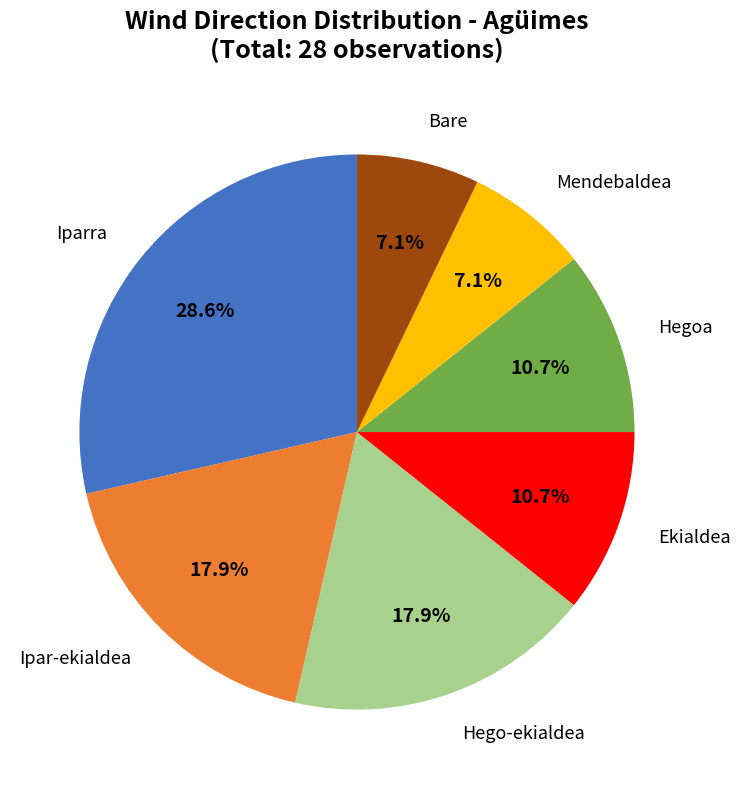

Does any single category account for the majority?

No